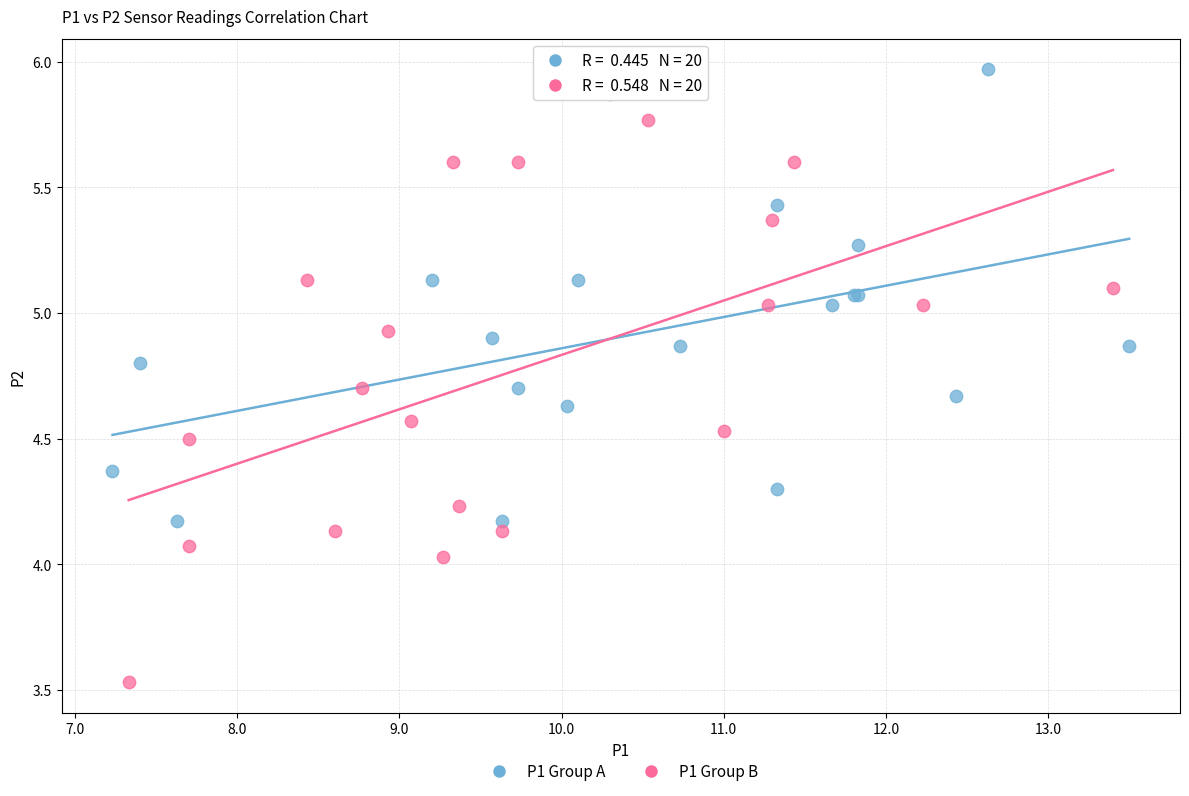

Which series has the widest spread of Y values?

P1 Group B